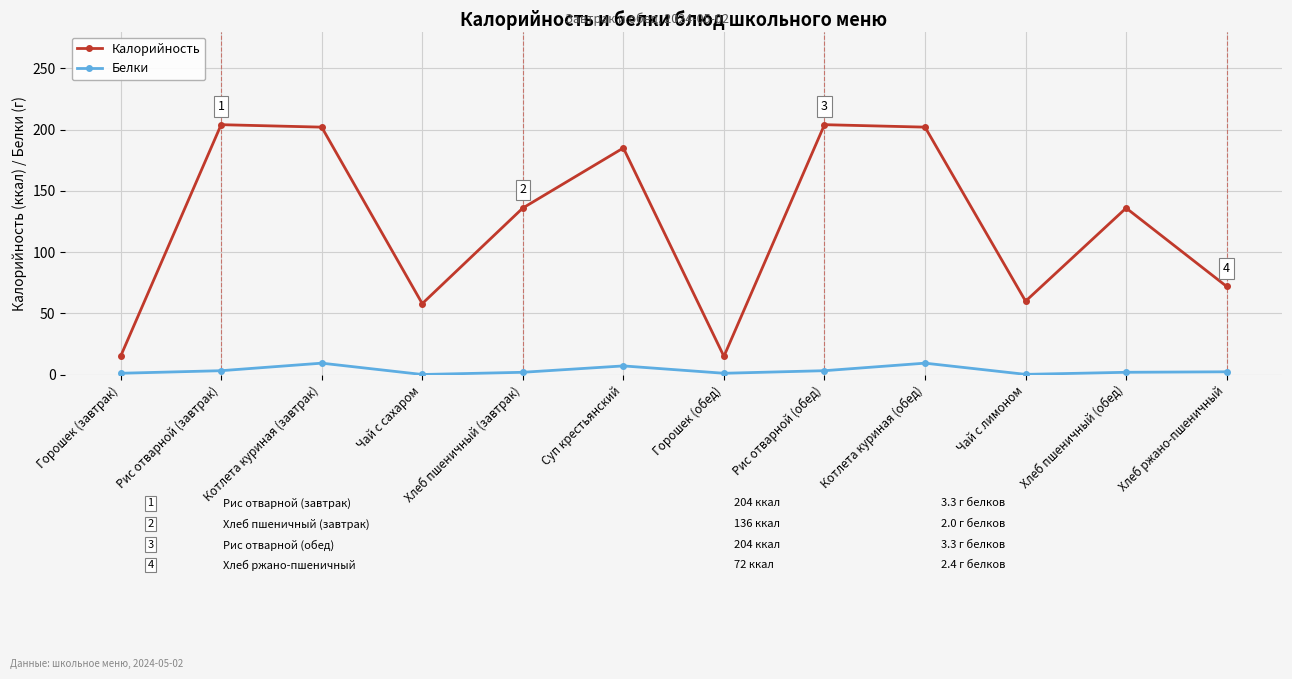

At how many categories does at least one series exceed 125?

7